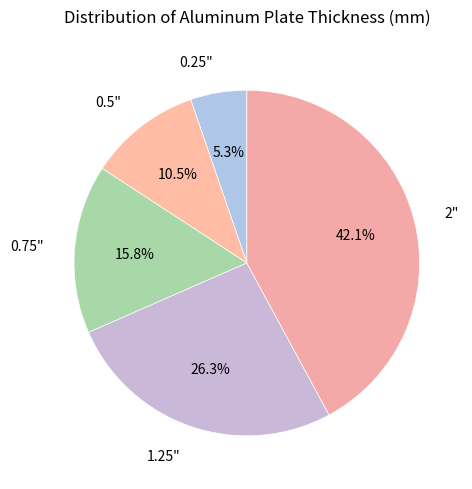

What percentage is NOT represented by 1.25"?

73.7%